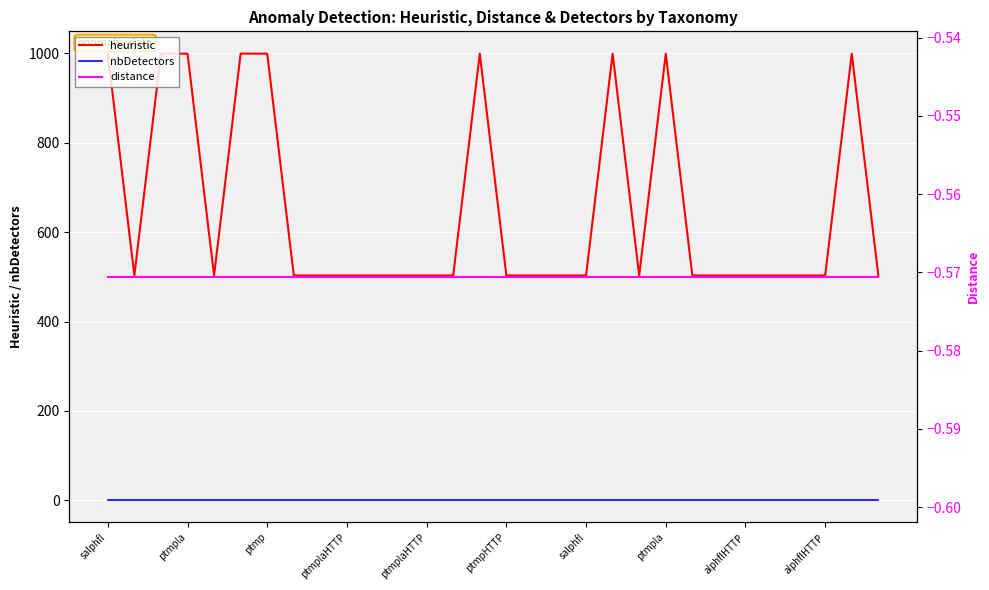

Between ptmplaHTTP and 19, which series saw the biggest shift?

heuristic